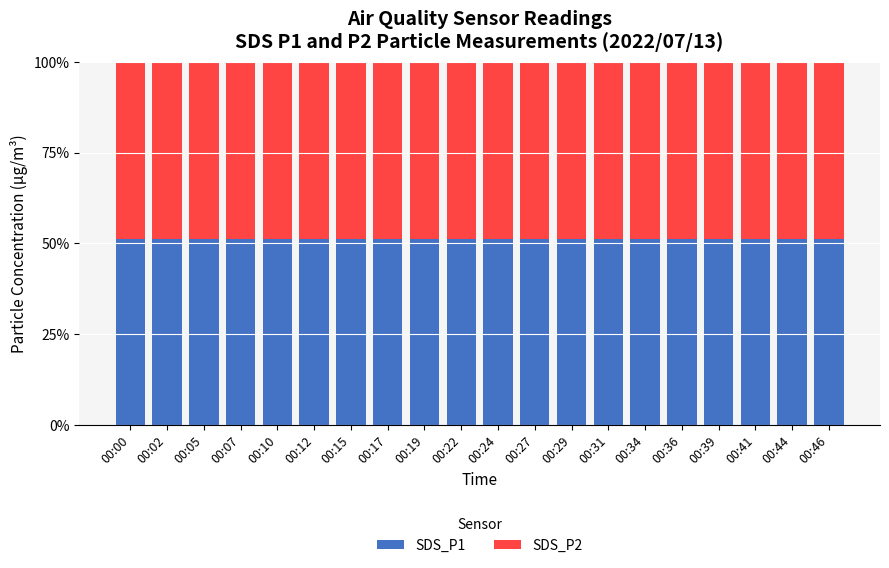

Read the SDS_P1 value at 00:24.

51.3